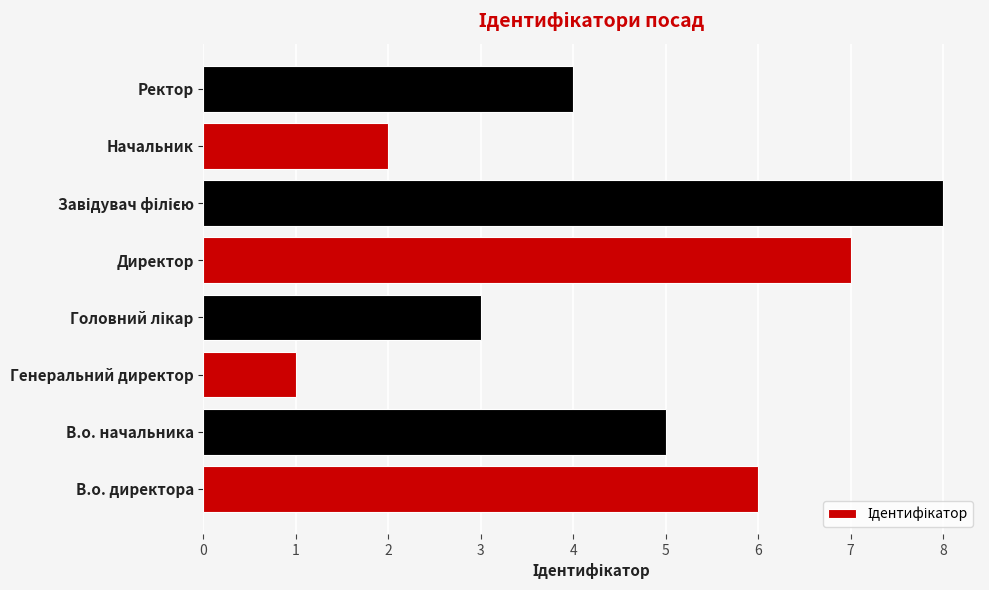

How many values are below 5?

4